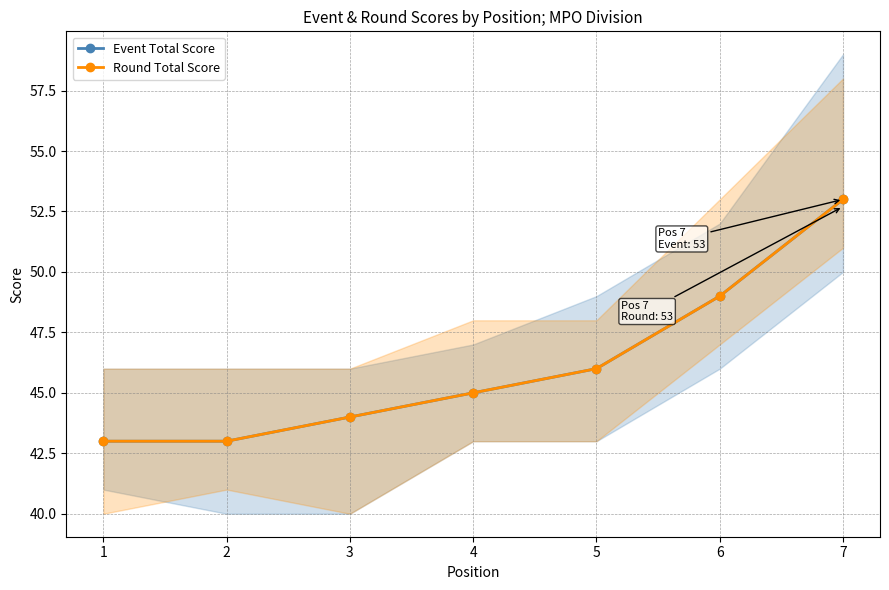

How many Round Total Score values are between 43 and 49?

6